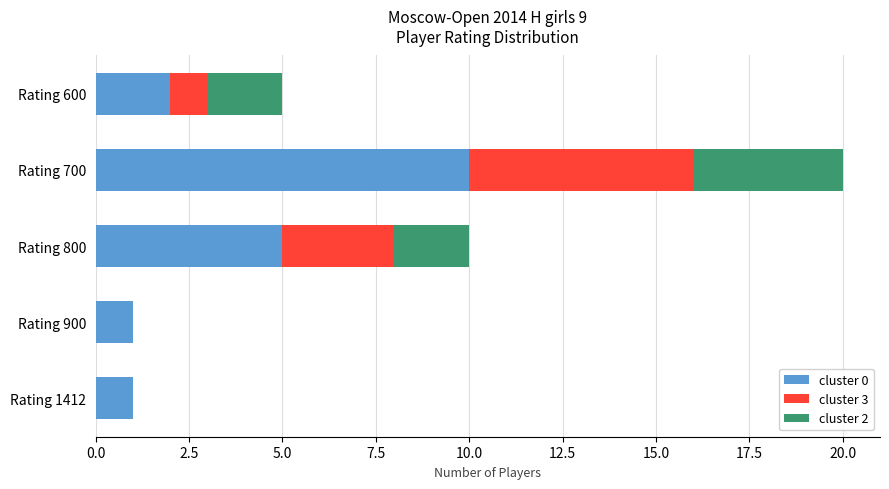

Where is cluster 0 nearest to the value 5?

Rating 800